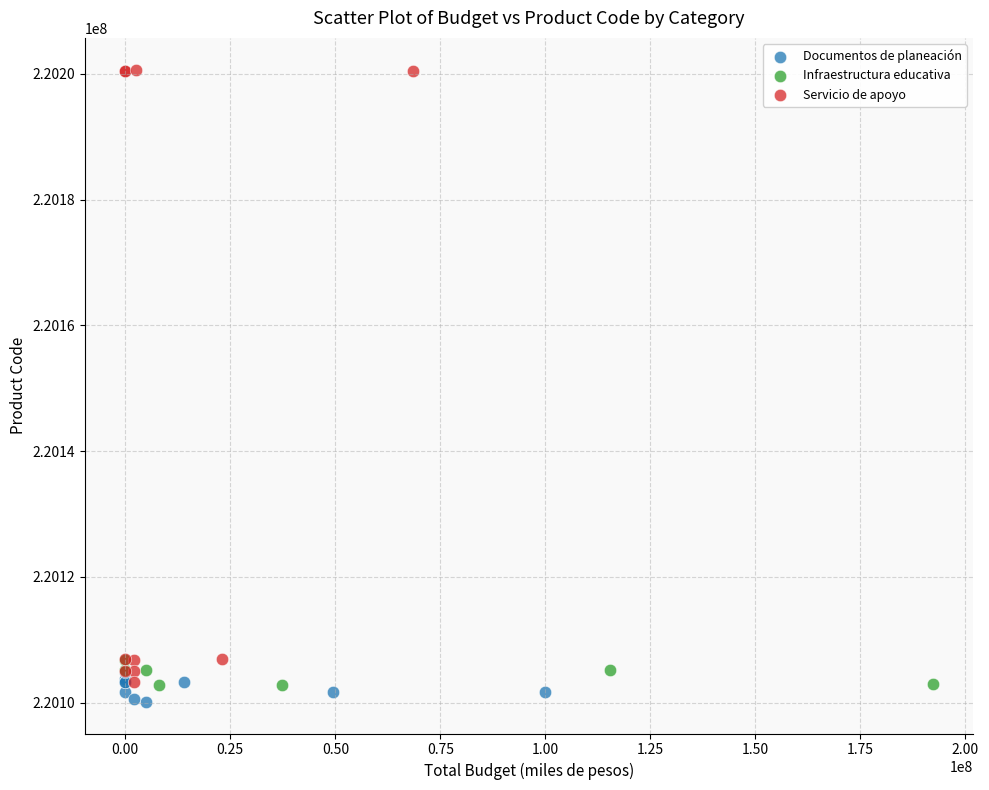

Which series has the largest Y range (max minus min)?

Servicio de apoyo